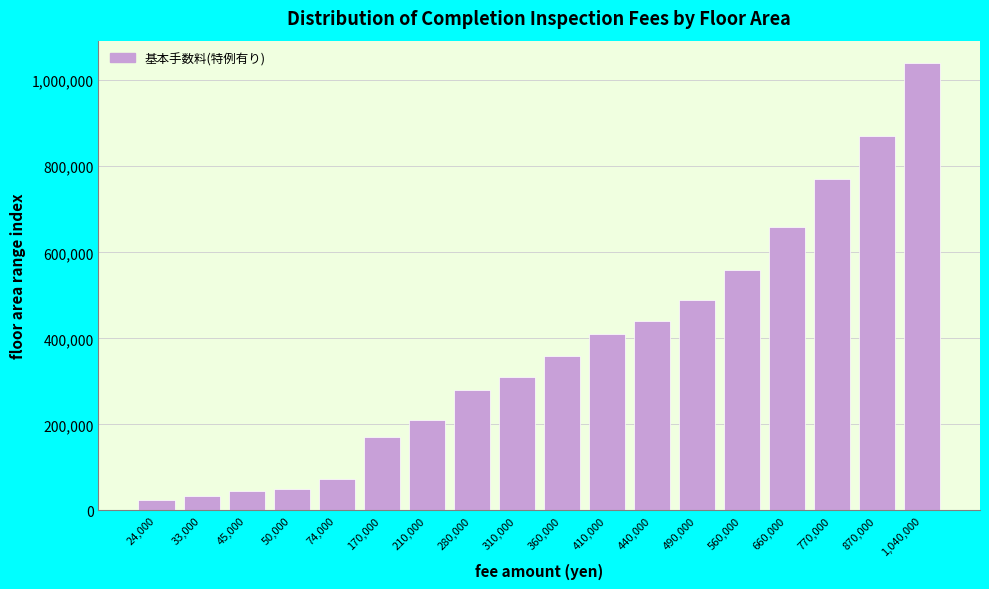

Reading left to right, what are all the values shown in this chart?

24000	33000	45000	50000	74000	170000	210000	280000	310000	360000	410000	440000	490000	560000	660000	770000	870000	1040000